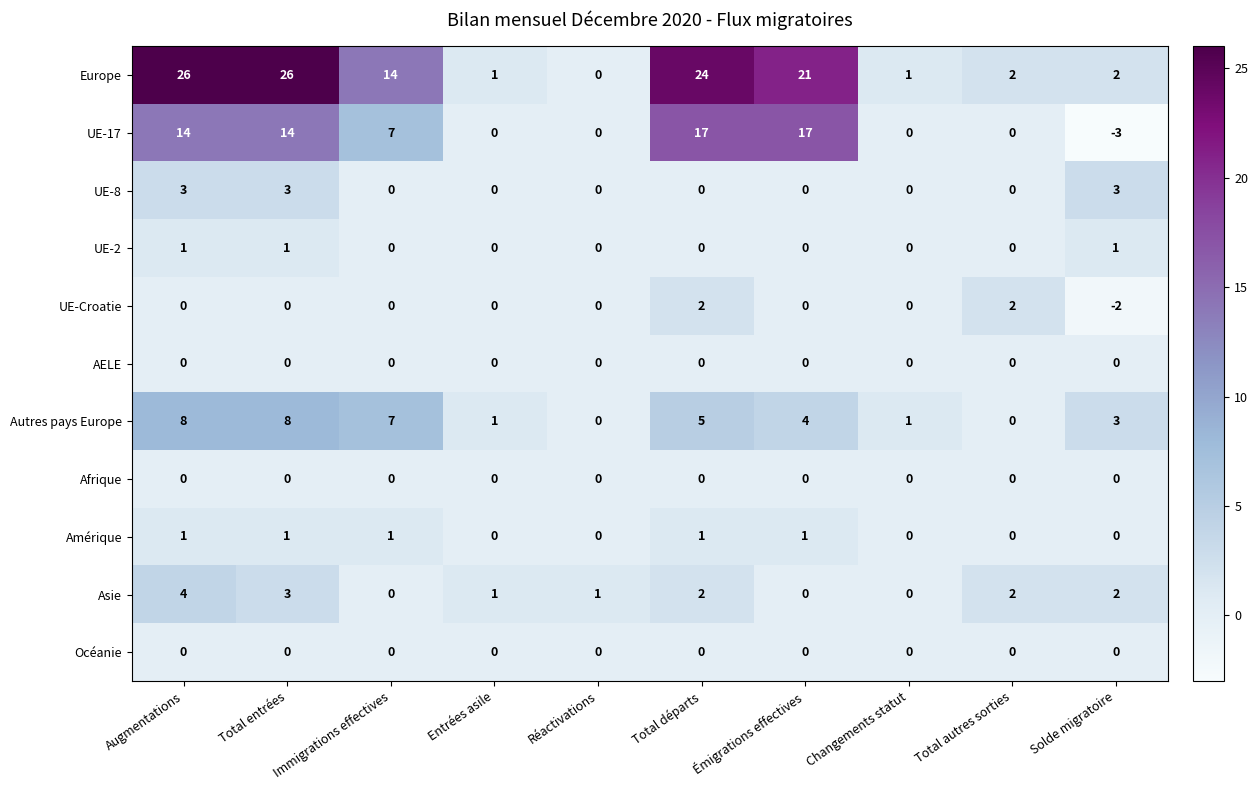

True or false: UE-17 has a value of -6 at Total autres sorties.

False